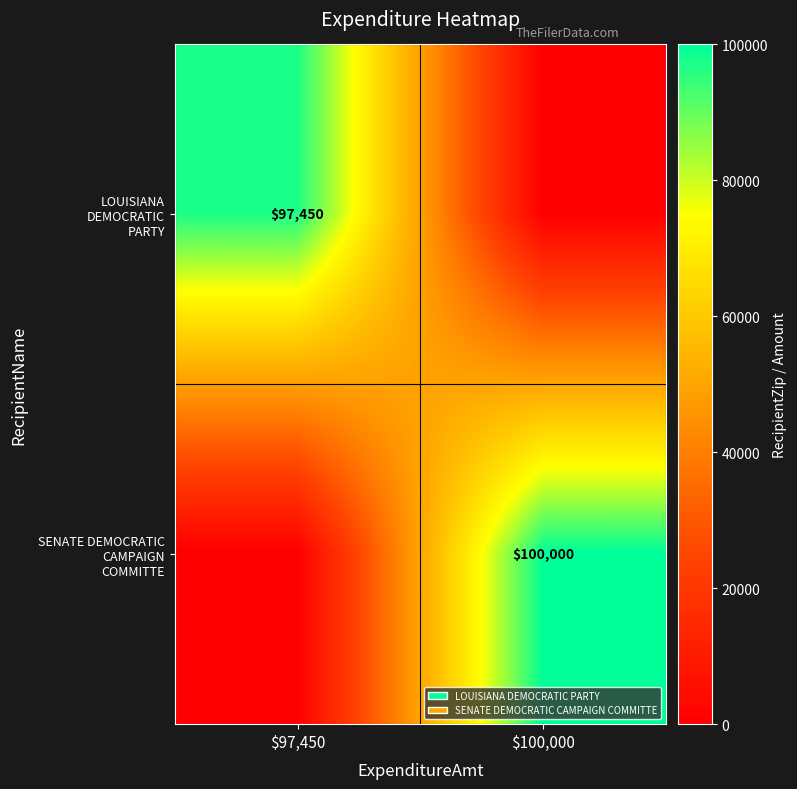

Read the LOUISIANA DEMOCRATIC PARTY value at $97,450.

97450